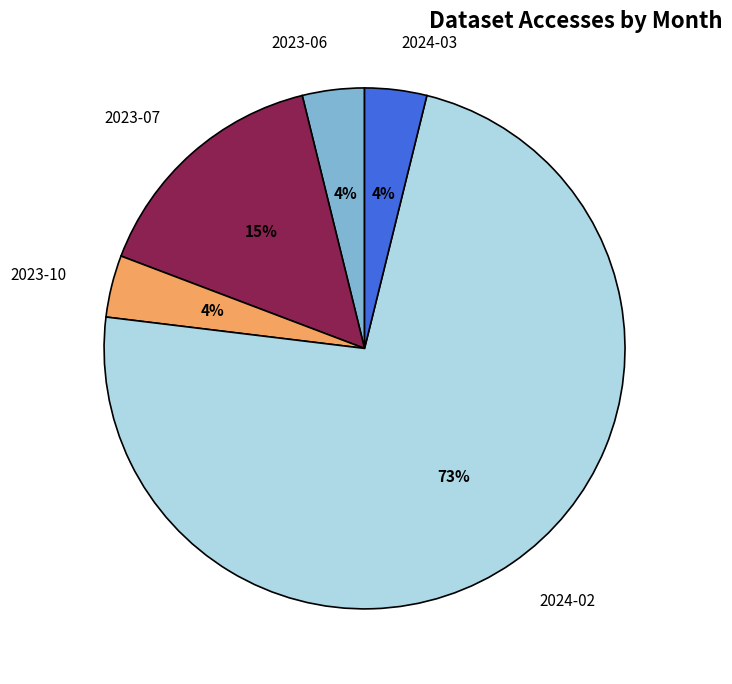

What is the majority slice?

2024-02